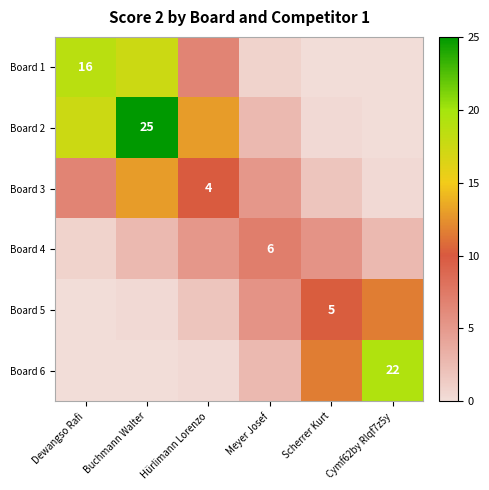

Is the value of Board 5 at Scherrer Kurt greater than the value of Board 2 at Buchmann Walter?

No